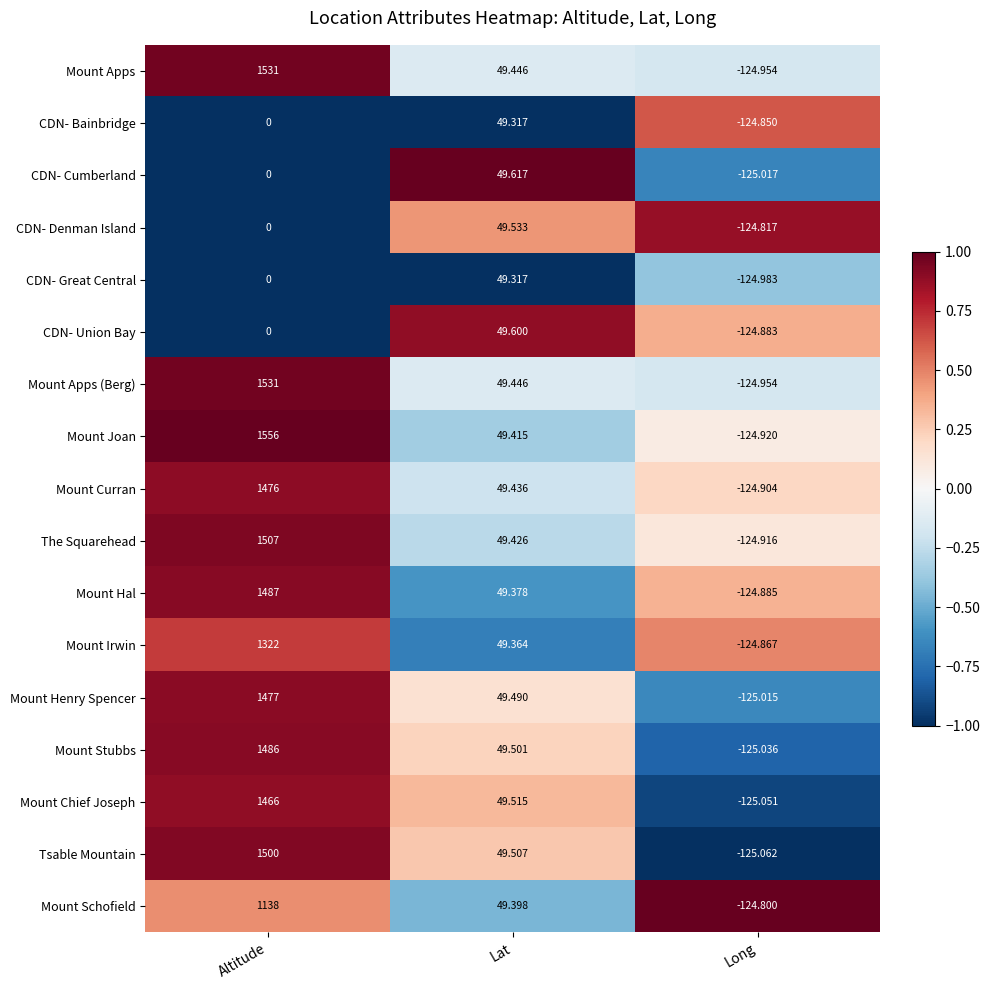

Which series has the largest total across all categories?

Mount Joan